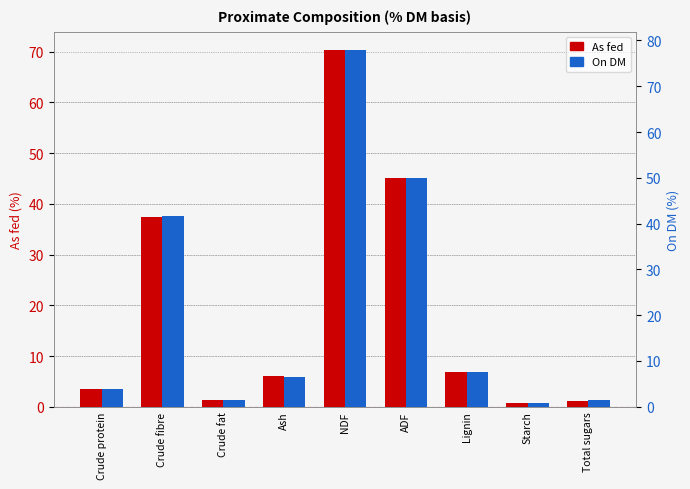

How many data points does each series have?

9